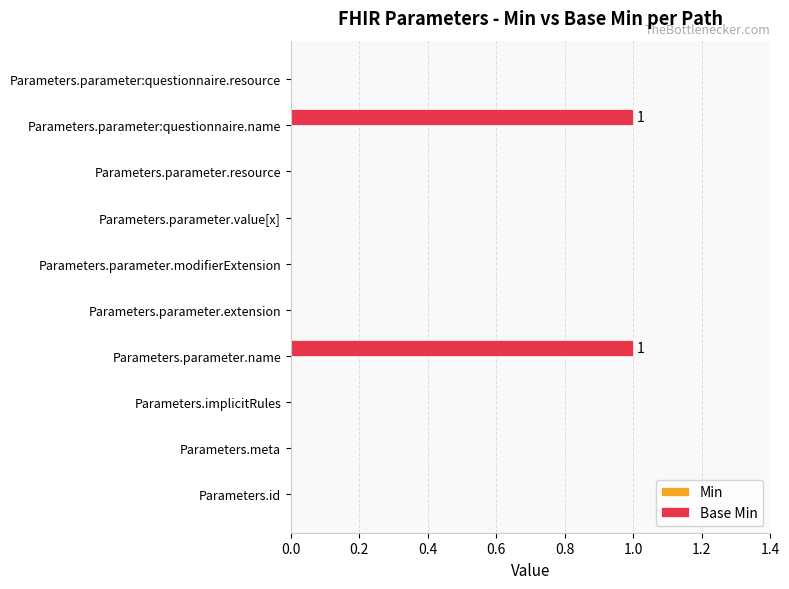

True or false: the data shows 1 at Parameters.id.

False